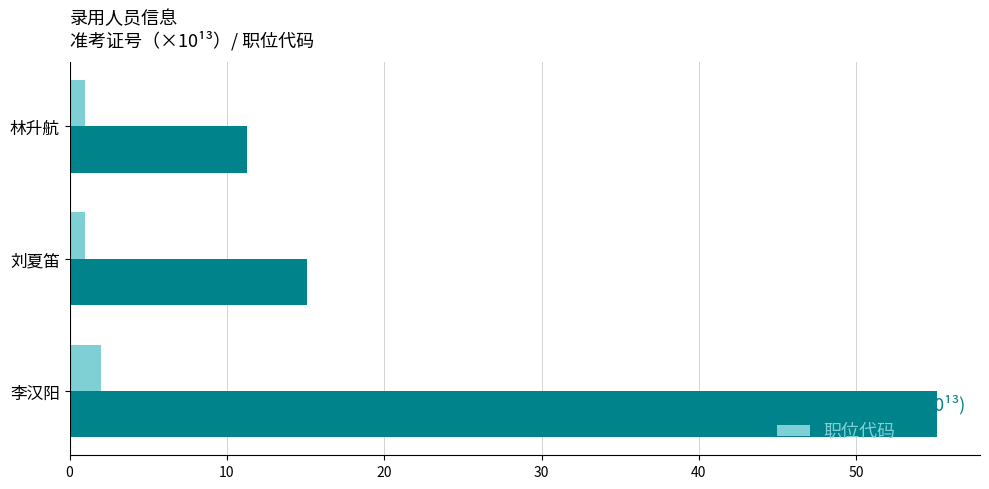

What is the difference between the highest and lowest values at 李汉阳?

53.1